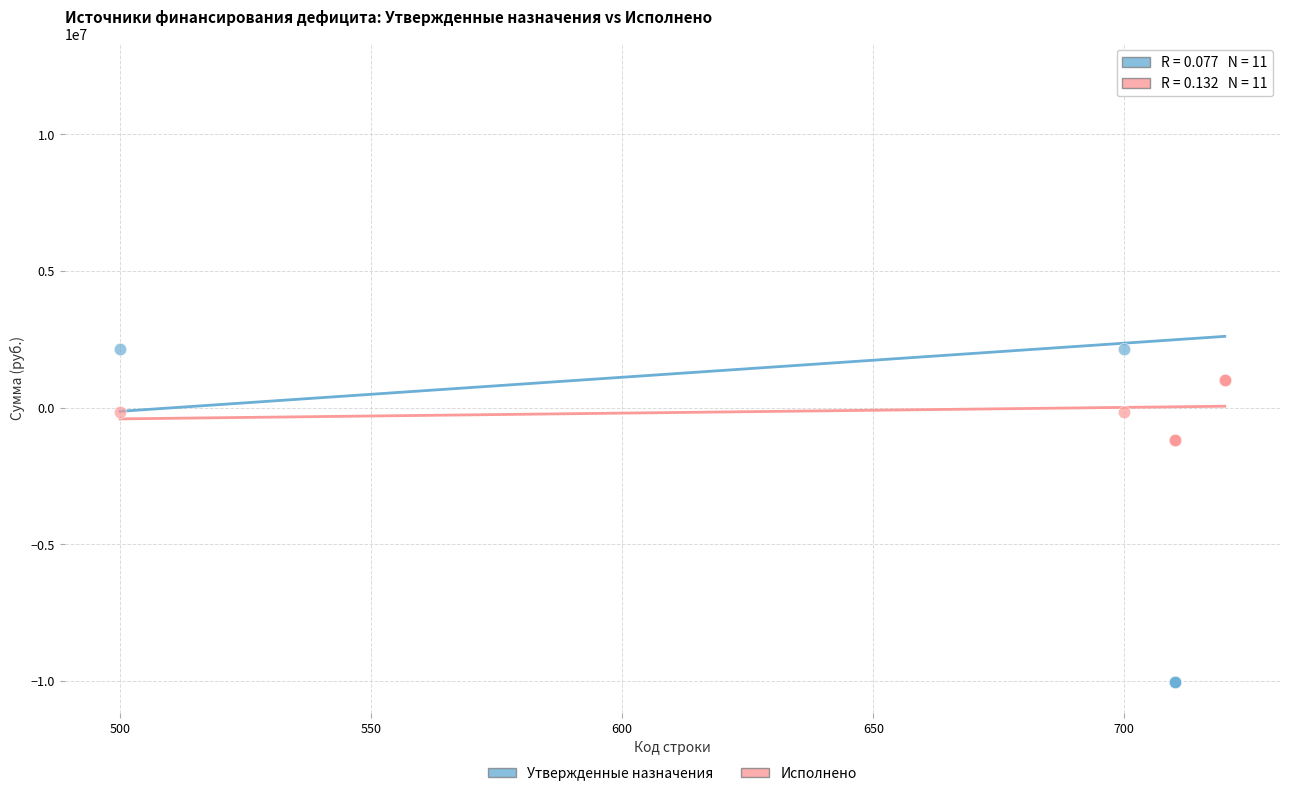

Which series contains the lowest Y value?

Утвержденные назначения